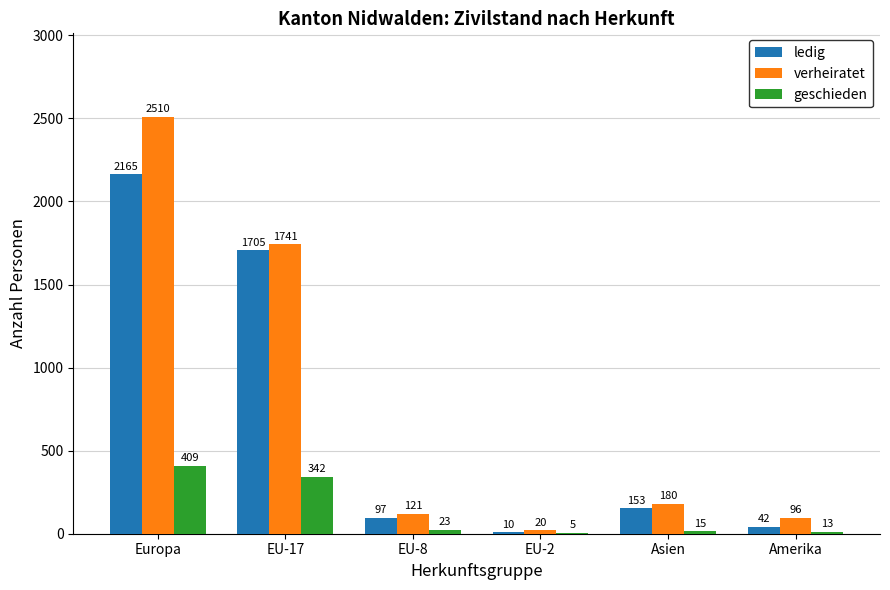

Which series has the largest range (max minus min)?

verheiratet